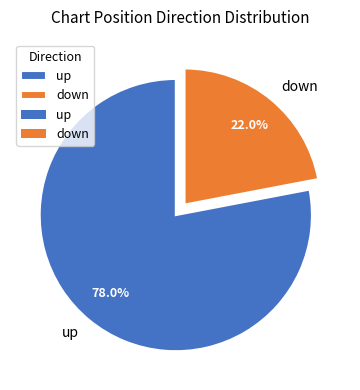

Is the sum of up and down greater than half?

Yes